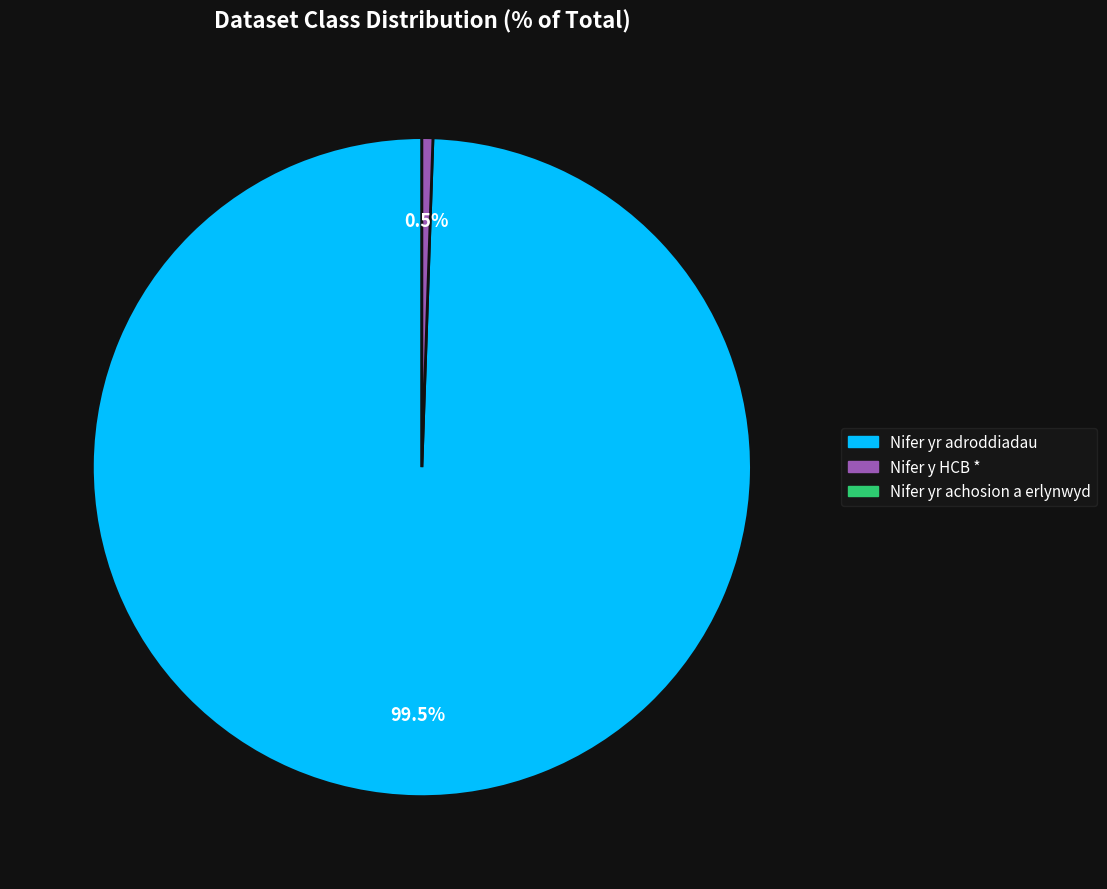

Is there a majority slice in this chart?

Yes